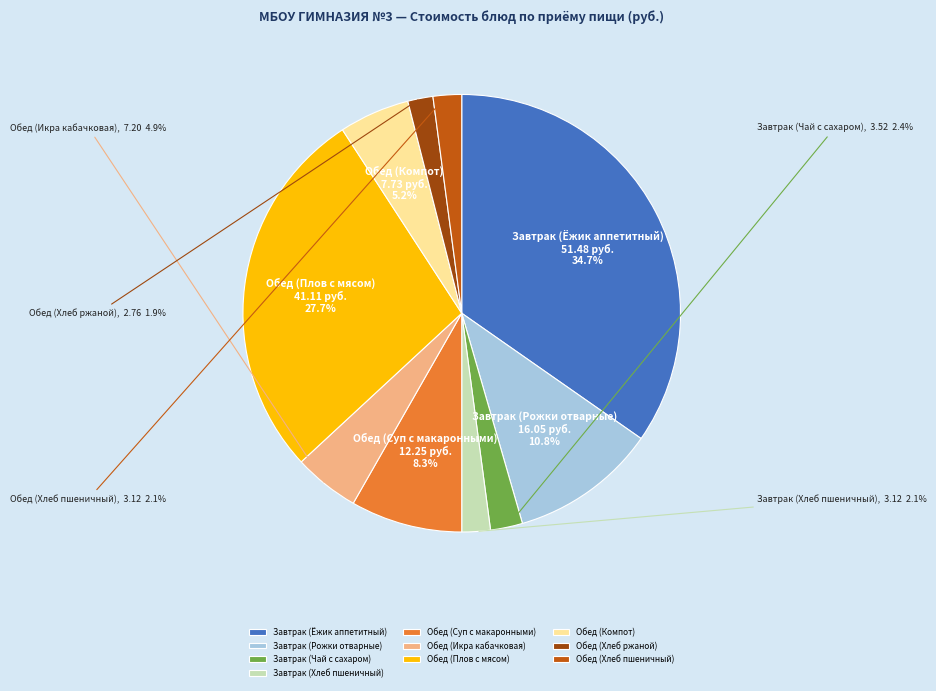

Which category has the biggest portion of the pie?

Завтрак (Ёжик аппетитный)